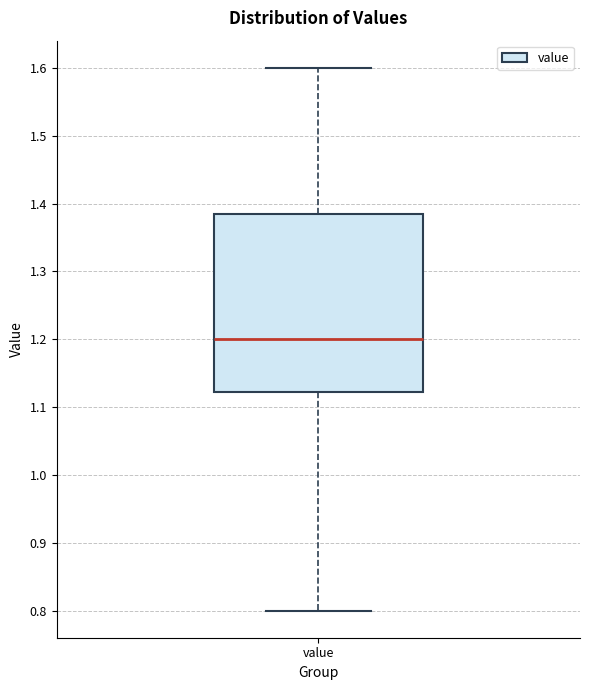

Read this box plot against the y-axis: the position of the median line, the range covered by the box, and the ends of both whiskers. The values are not printed on the chart, so give them approximately, as read against the axis.

median 1.20, box 1.12 to 1.39, whiskers 0.80 to 1.60